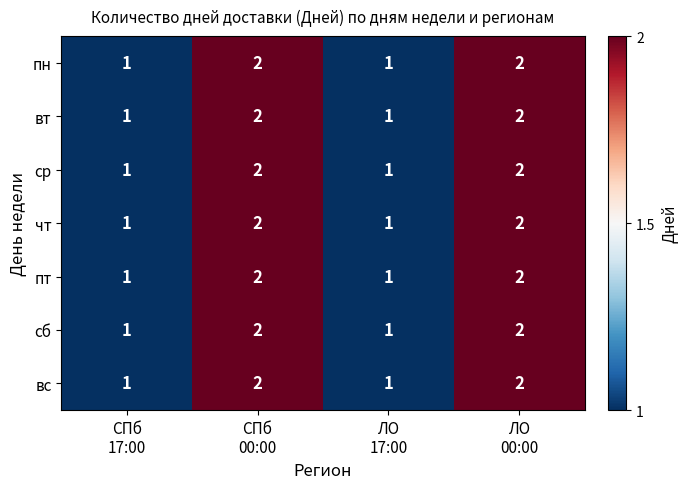

Count the ср values in the range 1 to 2.

4